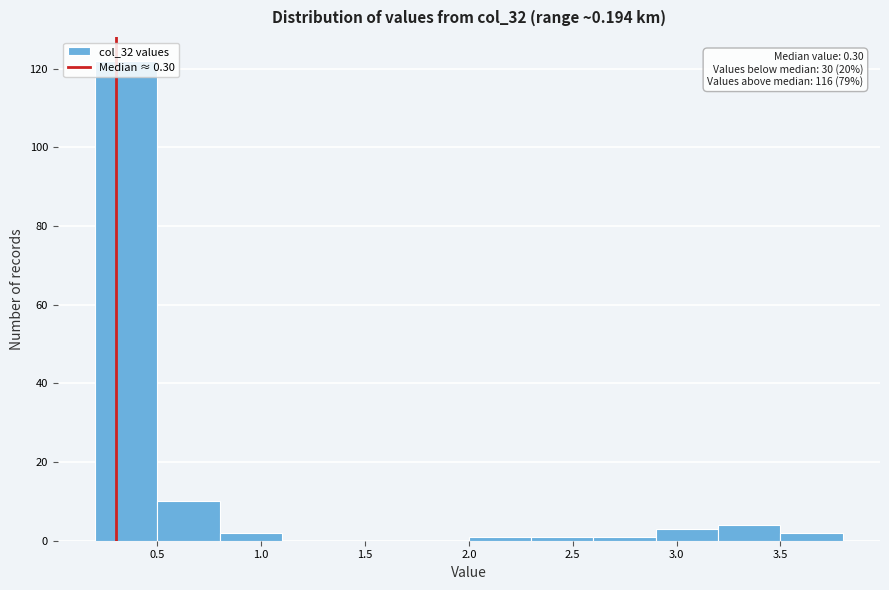

Over which range of the x-axis is the bar tallest?

0.2 to 0.5